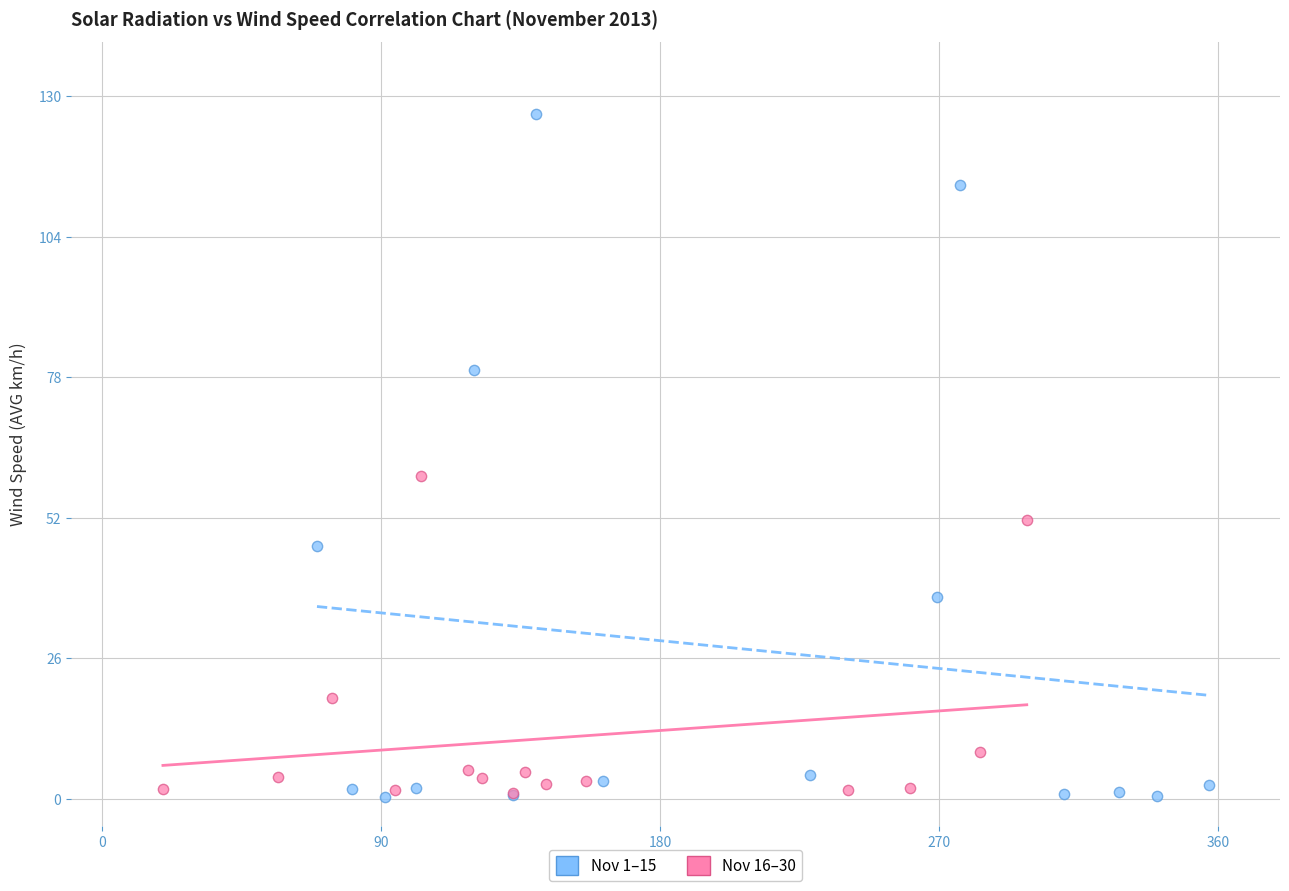

Which series has the widest spread of Y values?

Nov 1–15